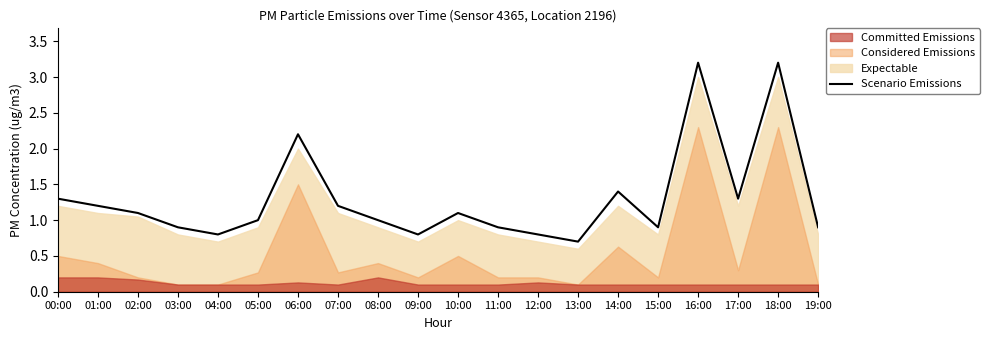

Does the chart have visible grid lines?

No